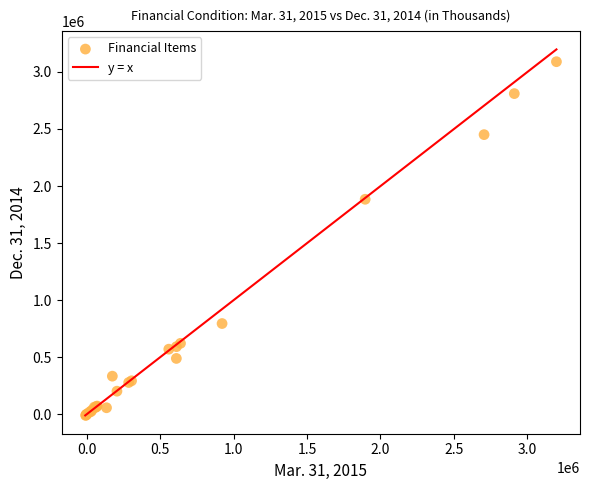

What Y value in the scatter plot is closest to 1540255?

1884365